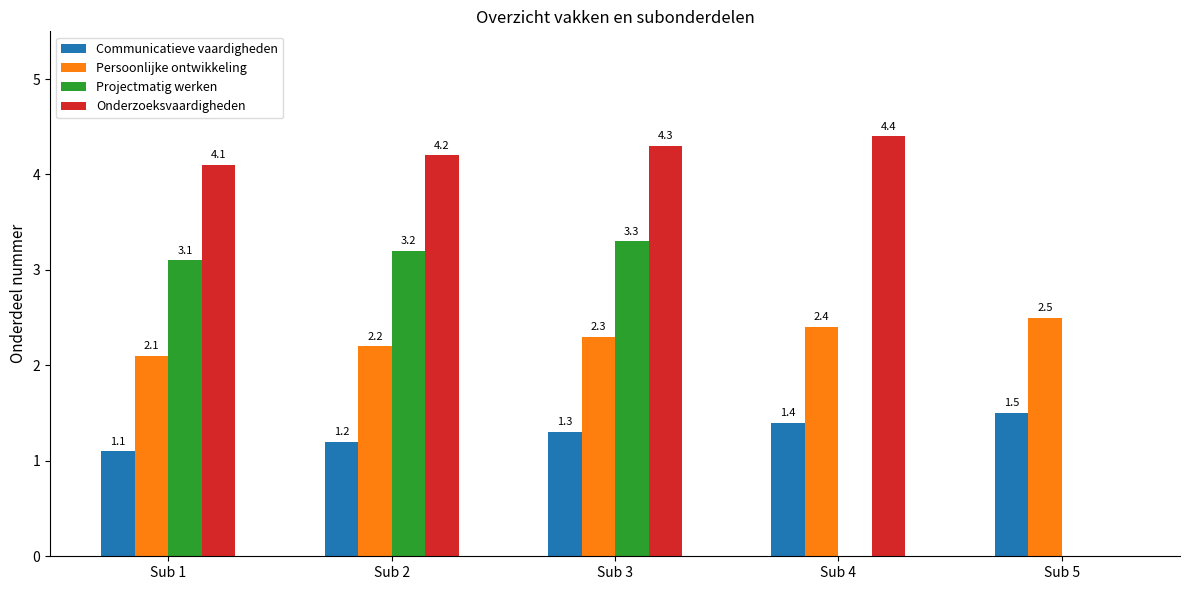

What is the sum of the Onderzoeksvaardigheden values at Sub 2 and Sub 1?

8.3